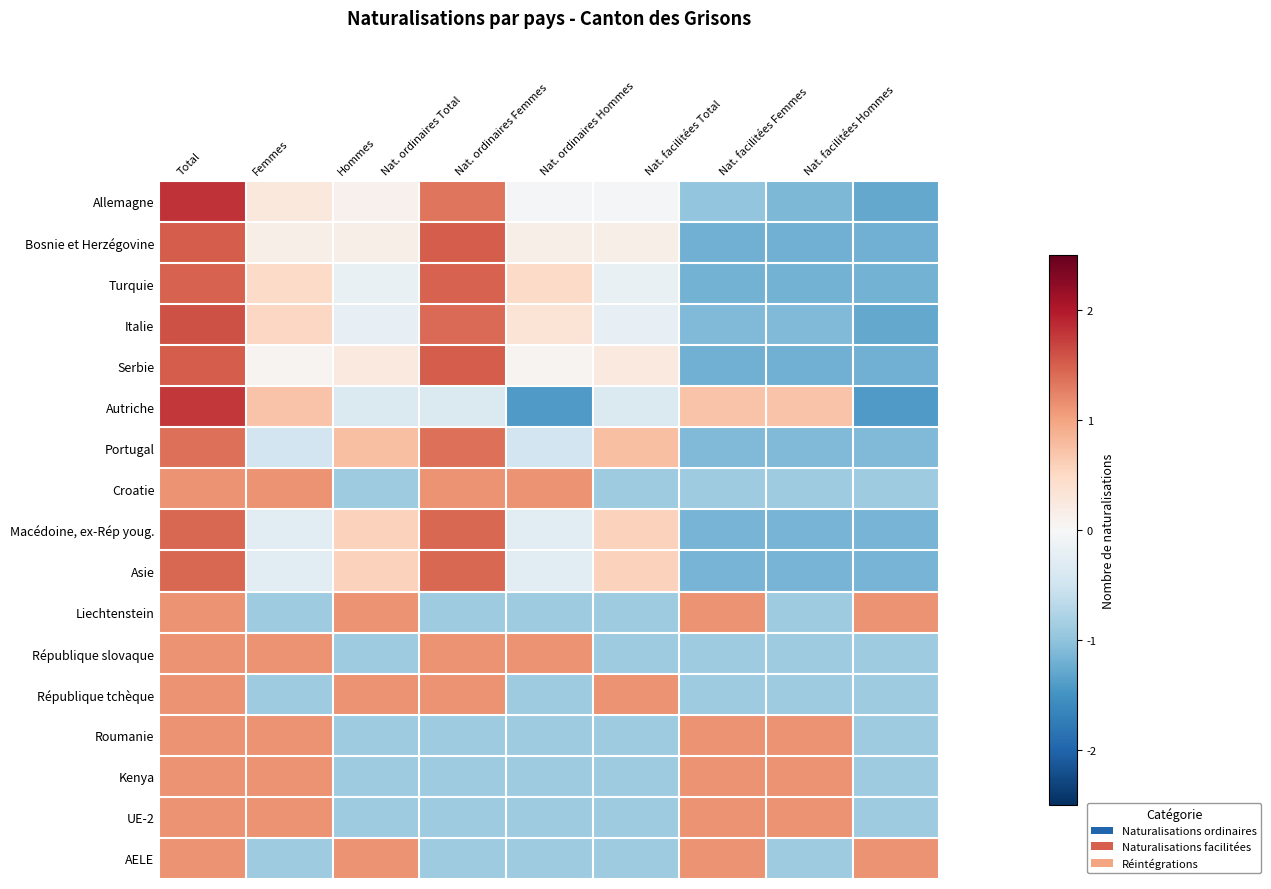

Which series has the largest range (max minus min)?

Autriche